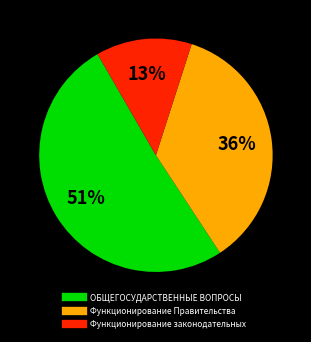

Does any single category account for the majority?

Yes